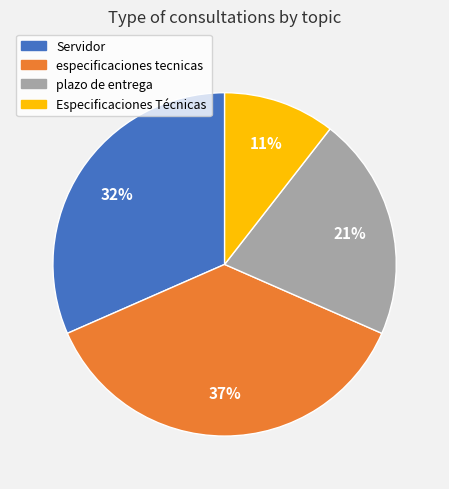

How many slices are in this pie chart?

4